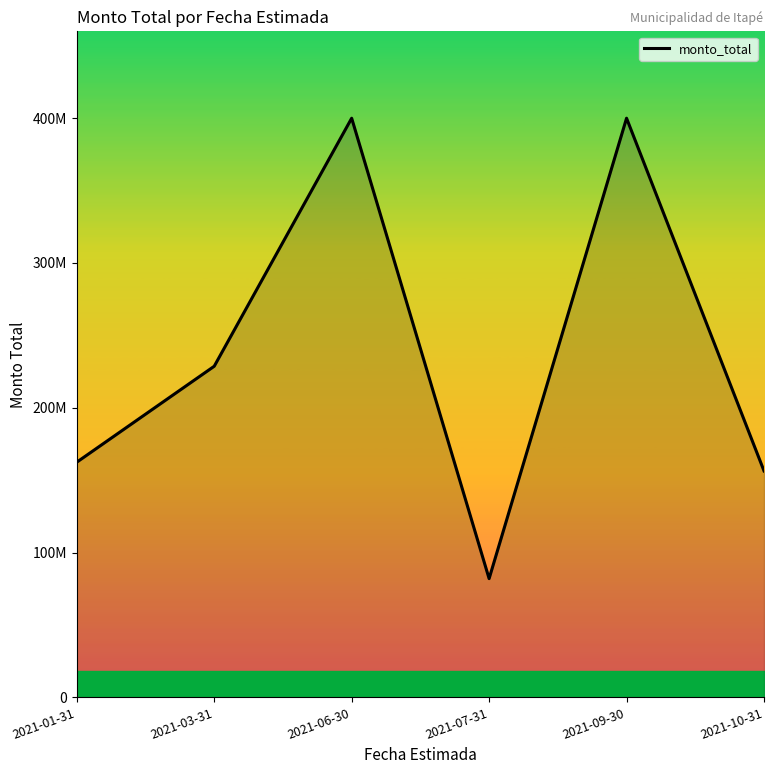

Does the chart display data point markers on the line(s)?

No